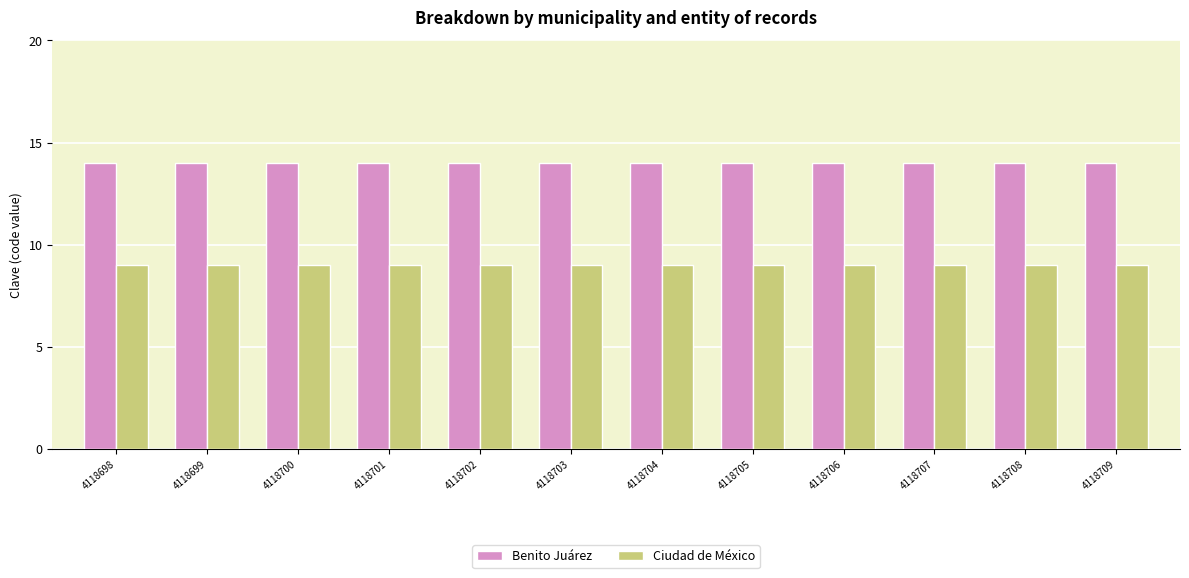

What is the highest value of the Ciudad de México series?

9